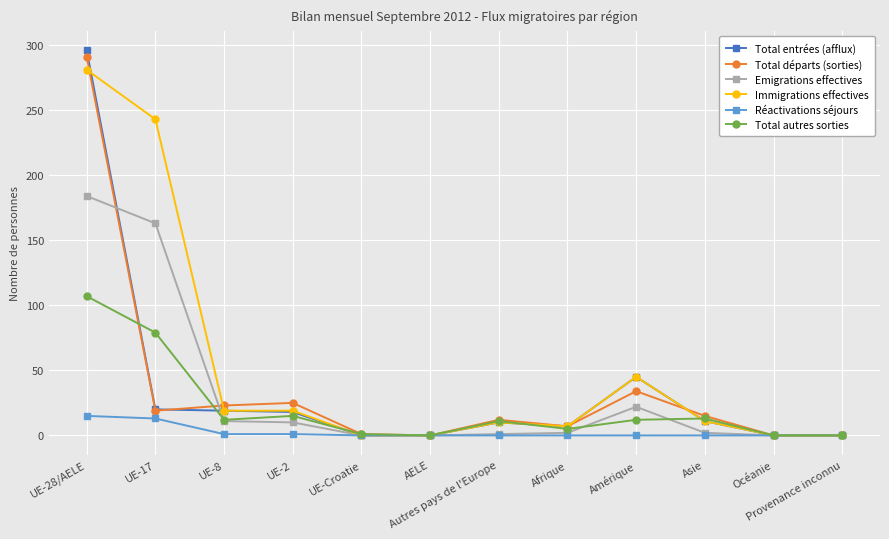

What is the difference between the maximum and minimum values in the Total entrées (afflux) series?

296